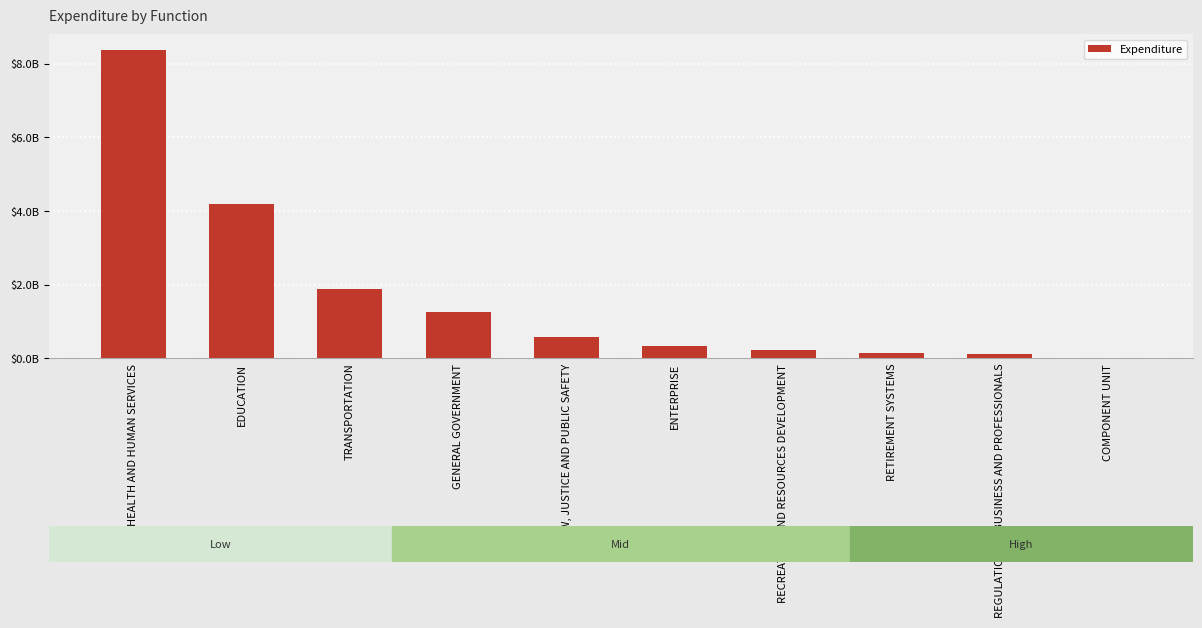

Does the chart contain any negative values?

No